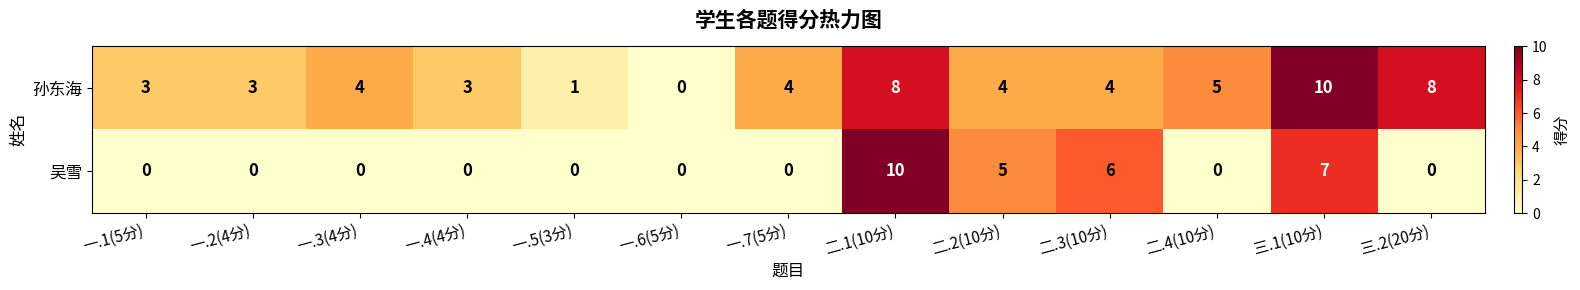

What is the total value across all series at 一.5(3分)?

1